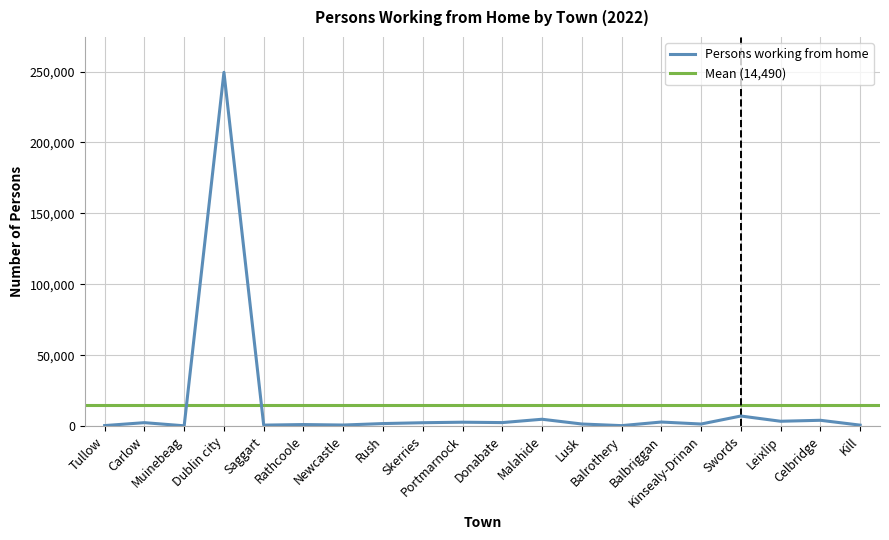

Where is the first local maximum?

Carlow